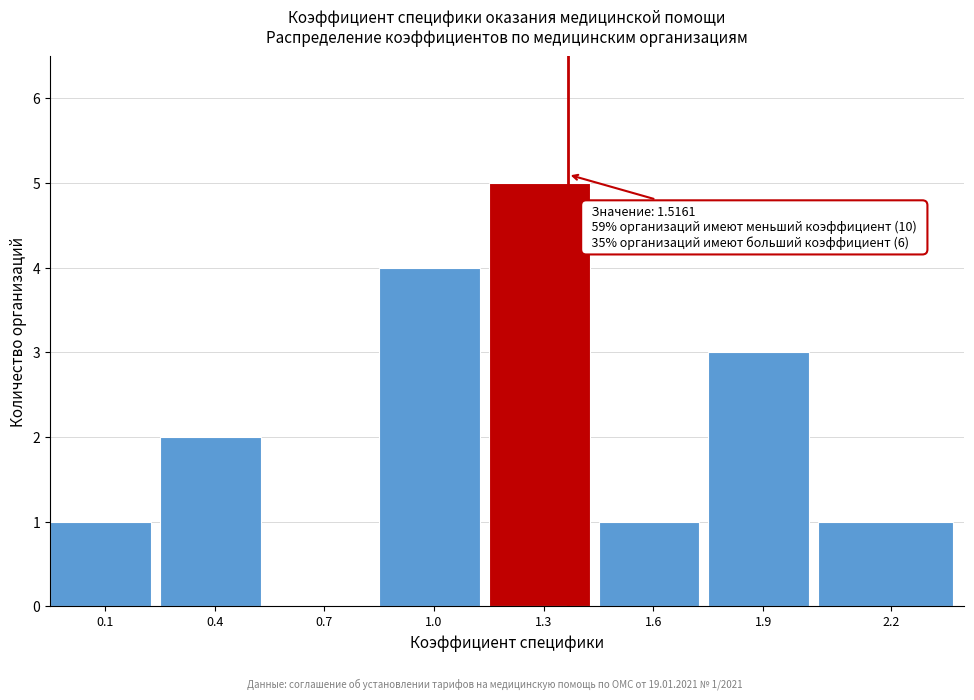

Reading left to right, transcribe all the data shown in this chart.

0.1=1	0.4=2	0.7=0	1.0=4	1.3=5	1.6=1	1.9=3	2.2=1